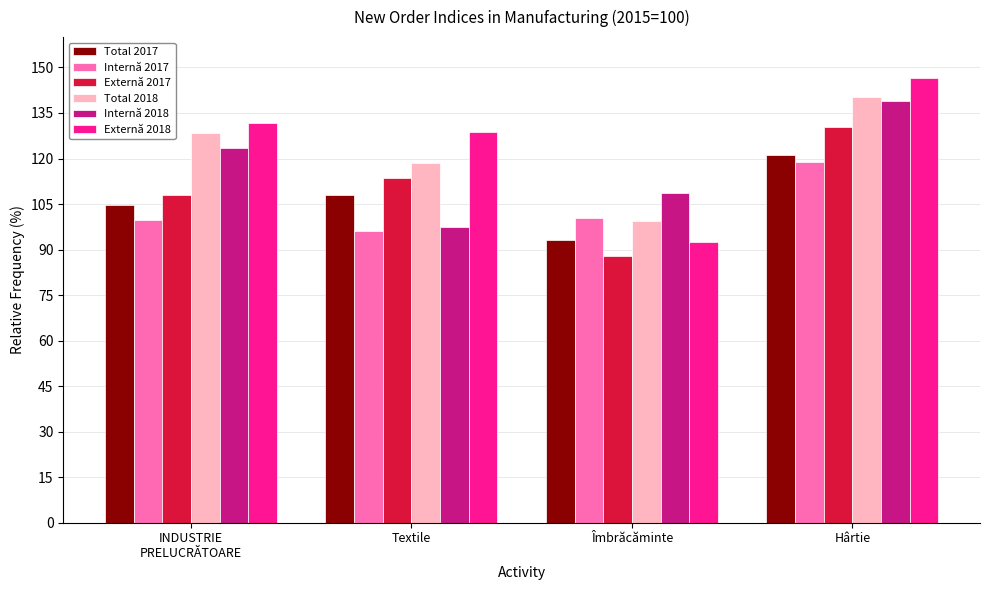

Are the bars grouped side by side (vs. stacked)?

Yes